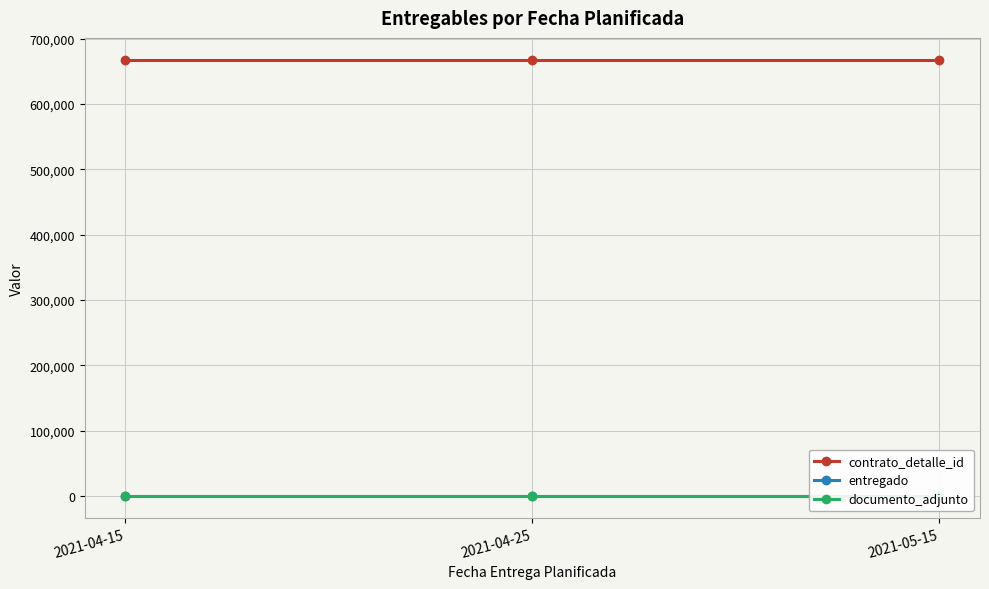

Which category has the highest value across all series?

2021-04-15